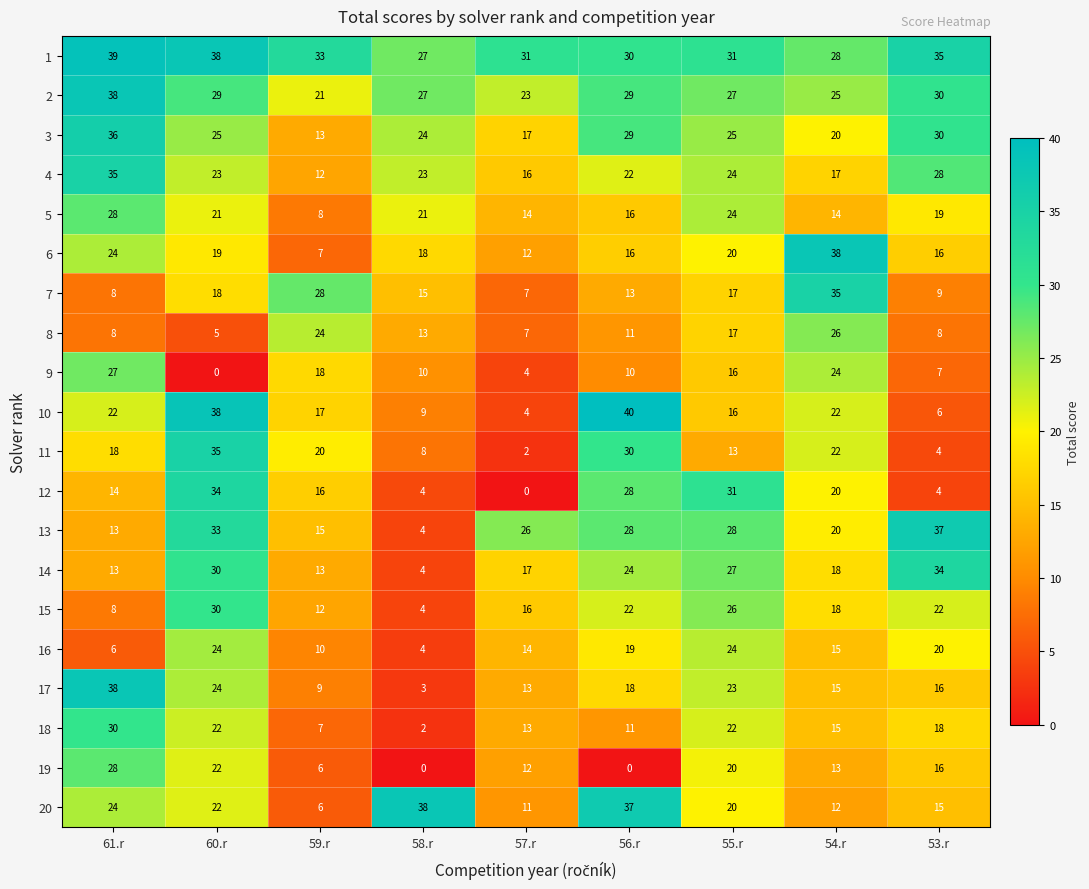

Is the value of 2 at 59.r greater than the value of 19 at 53.r?

Yes